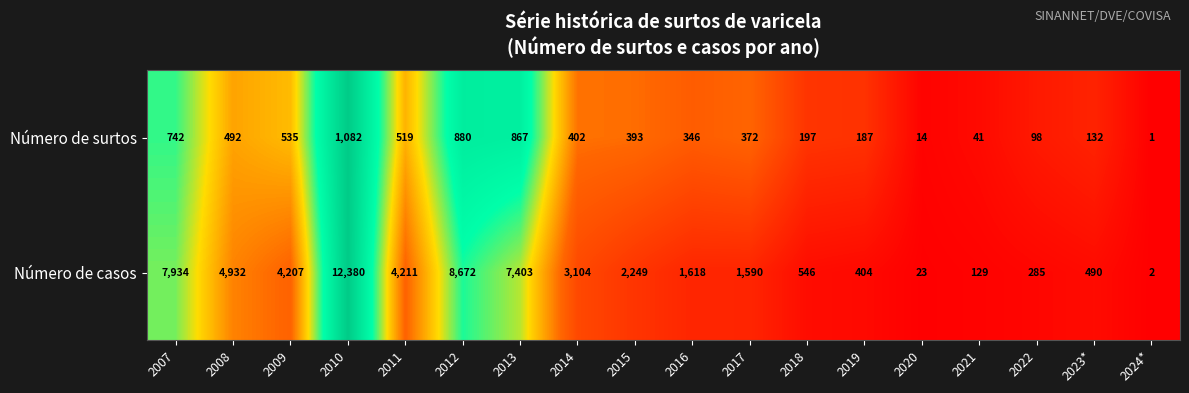

The value of Número de surtos at 2024* is 0. True or false?

False